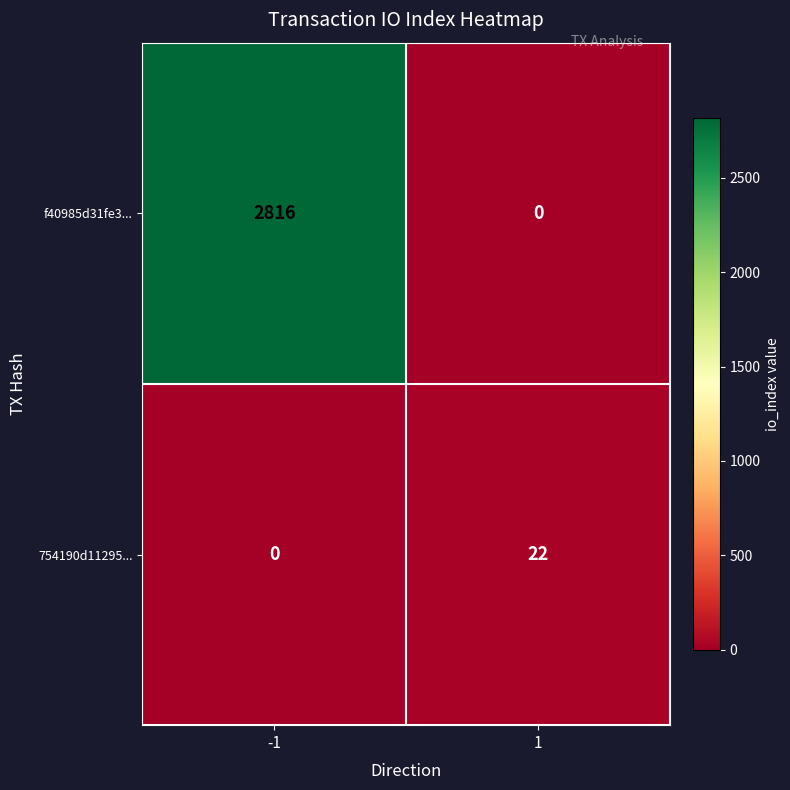

What is the sum of the 754190d11295... values at 1 and -1?

22